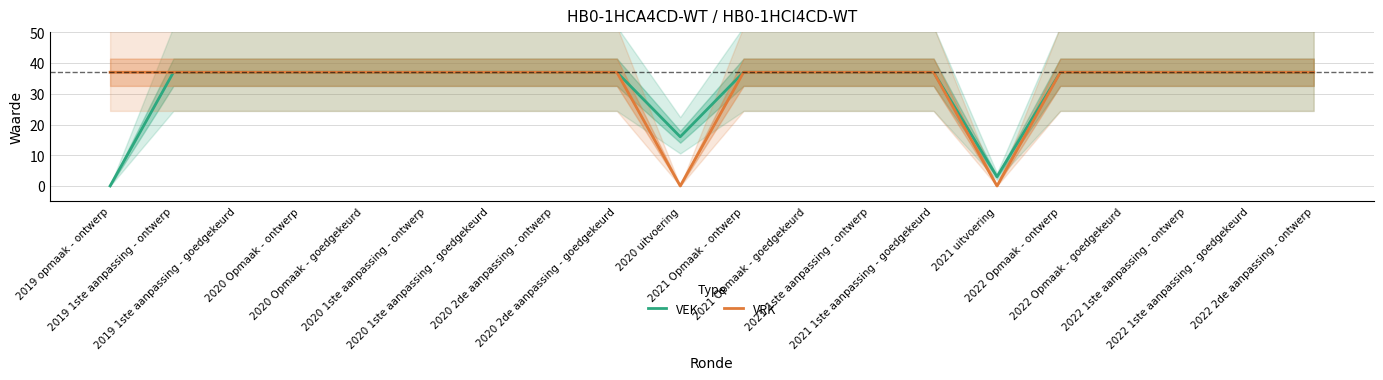

What are all the series names shown in the legend?

VEK, VRK